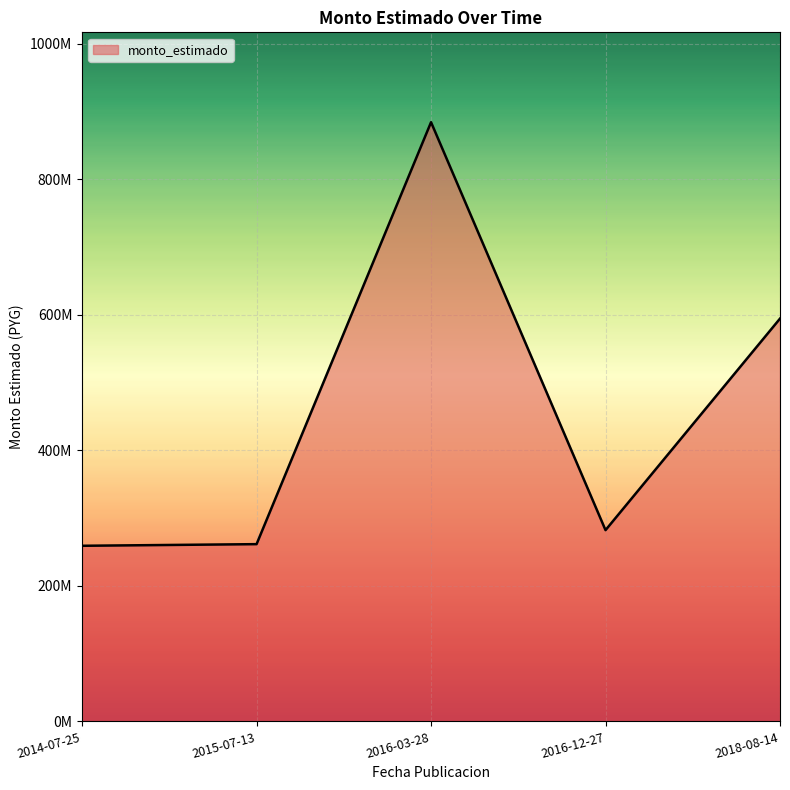

Does the chart display data point markers on the line(s)?

No